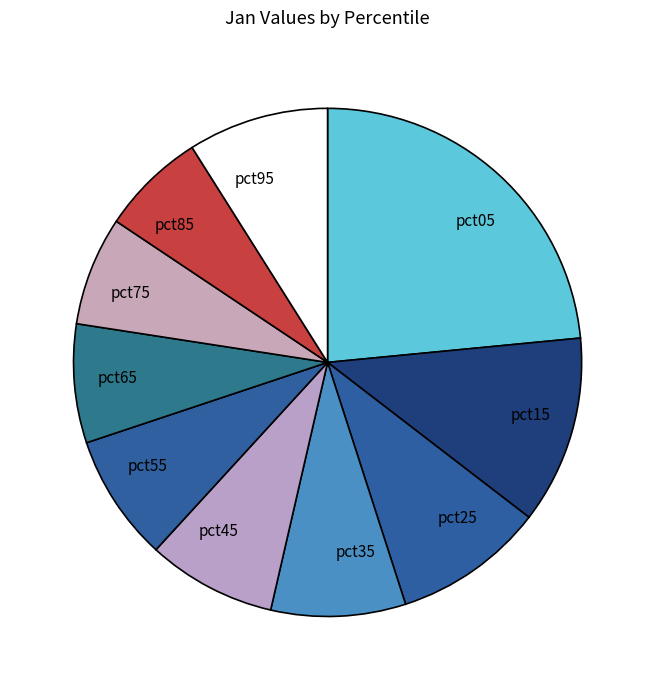

True or false: pct45 accounts for 8% of the total.

True